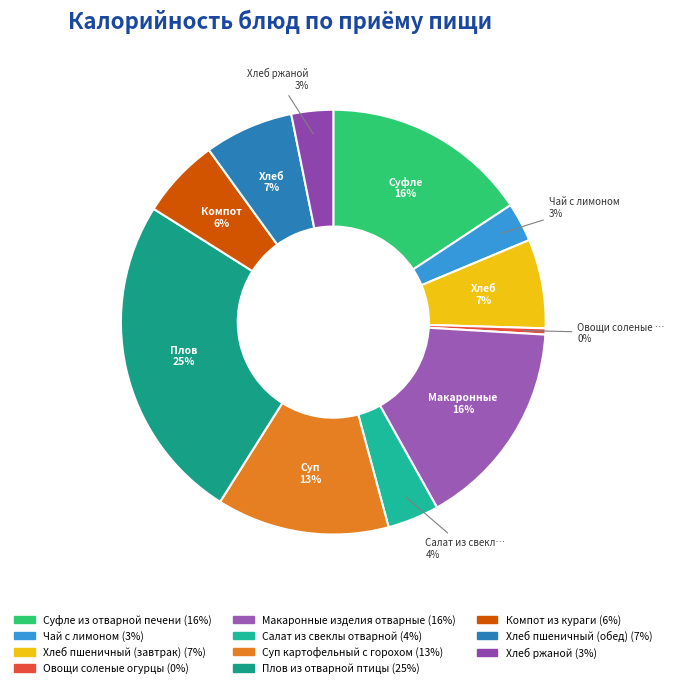

What is the smallest slice in the pie chart?

Овощи соленые огурцы